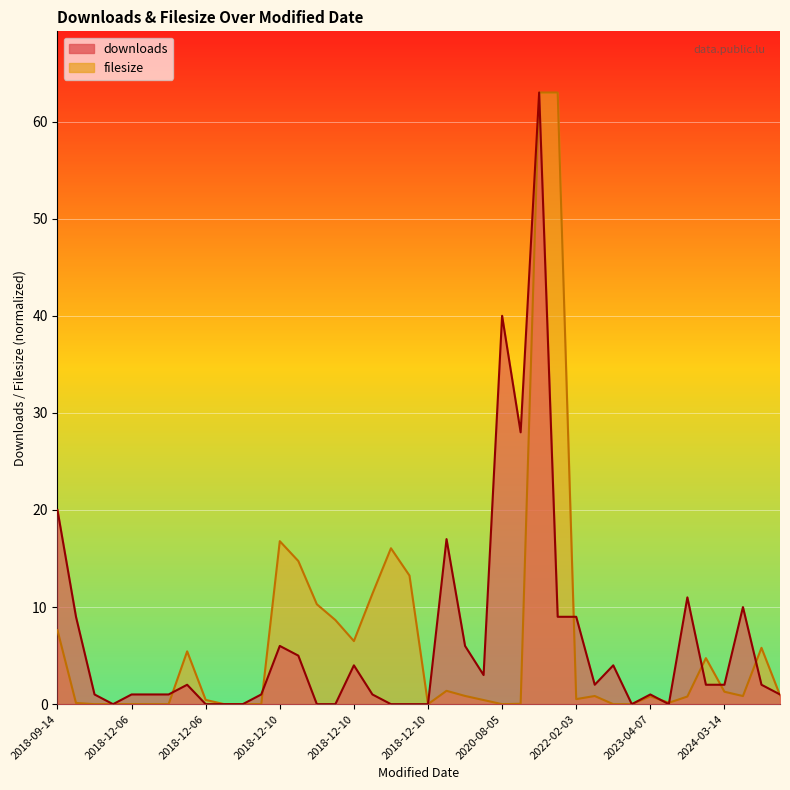

How many categories are shown in the chart?

40